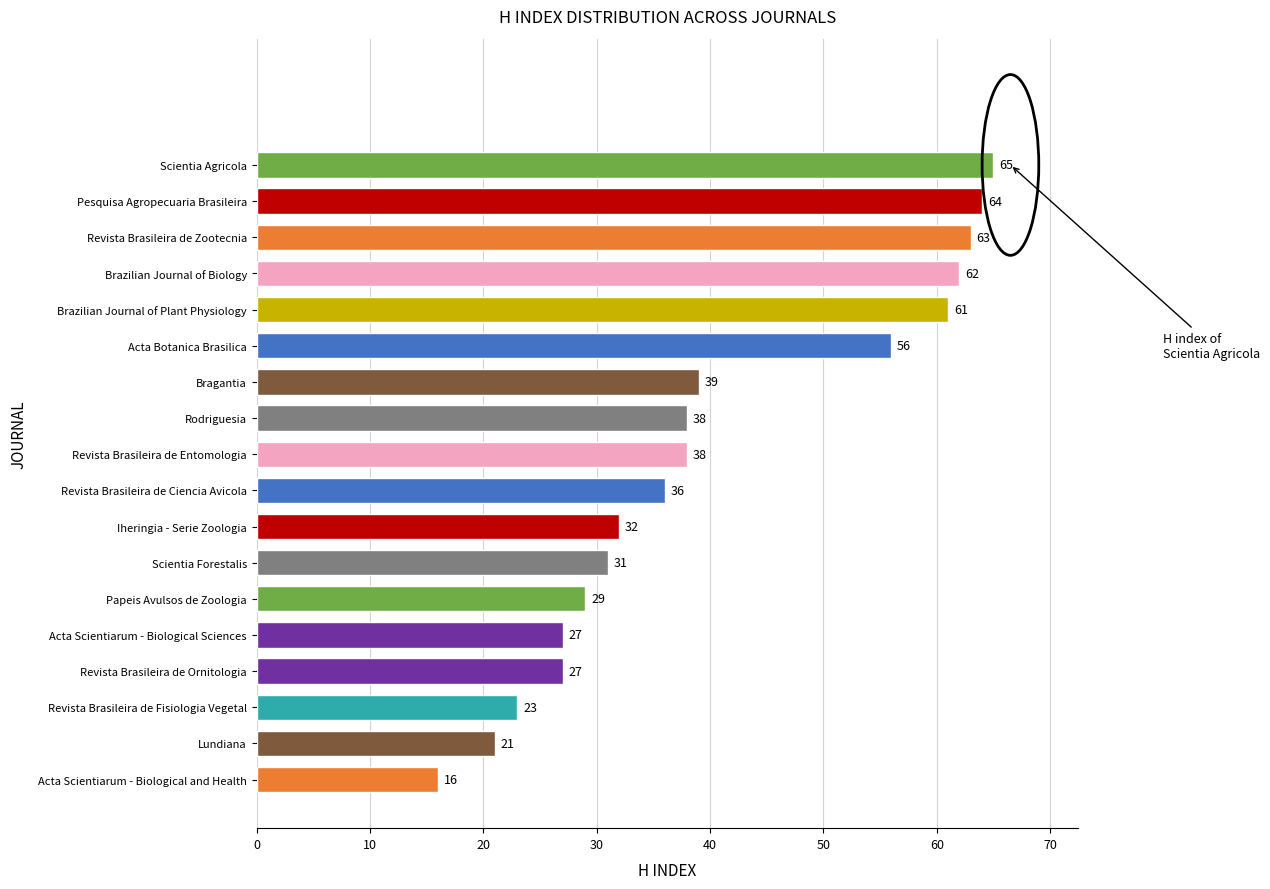

What is the difference between the maximum and second lowest values?

44